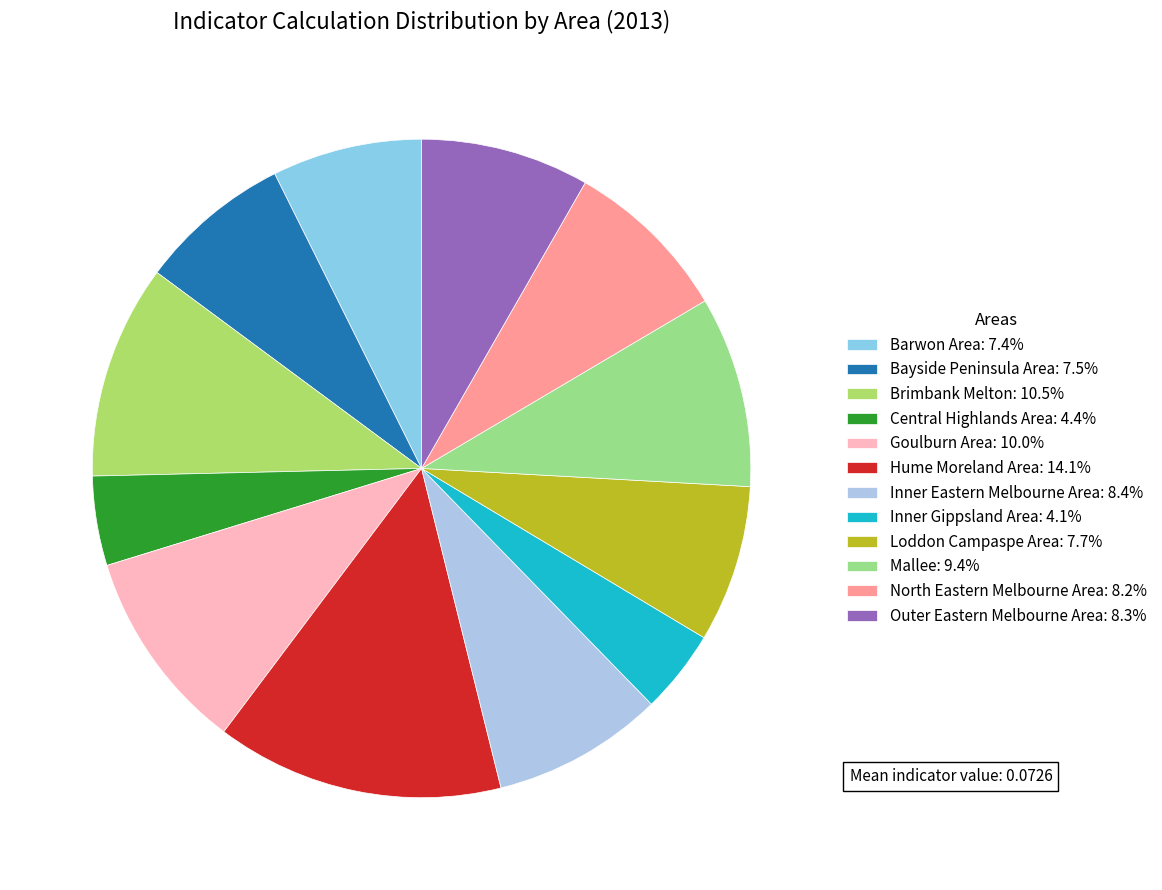

Count the number of slices in the pie.

12